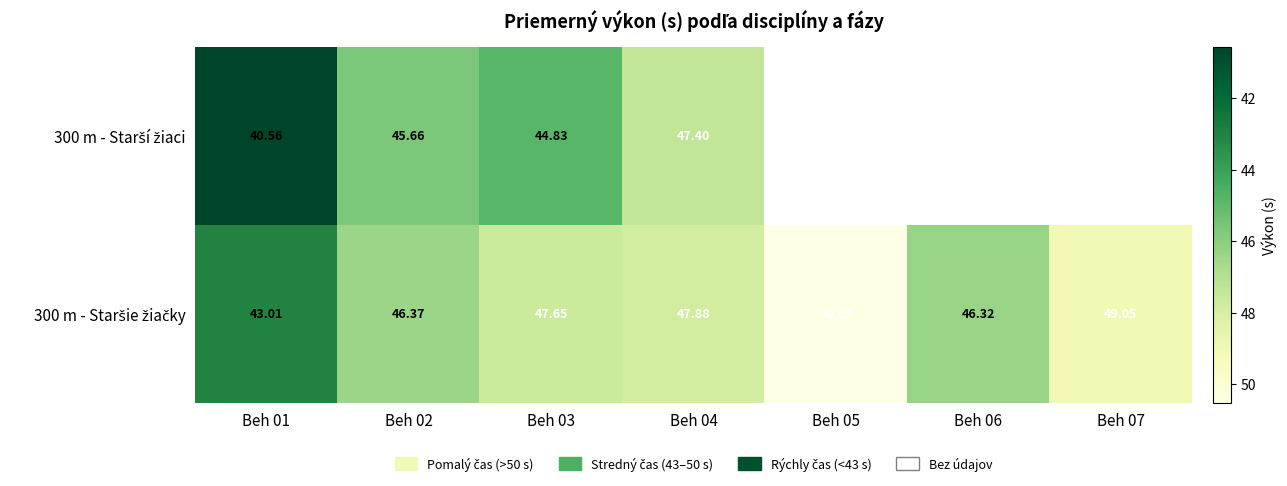

Which series has the largest range (max minus min)?

300 m - Staršie žiačky